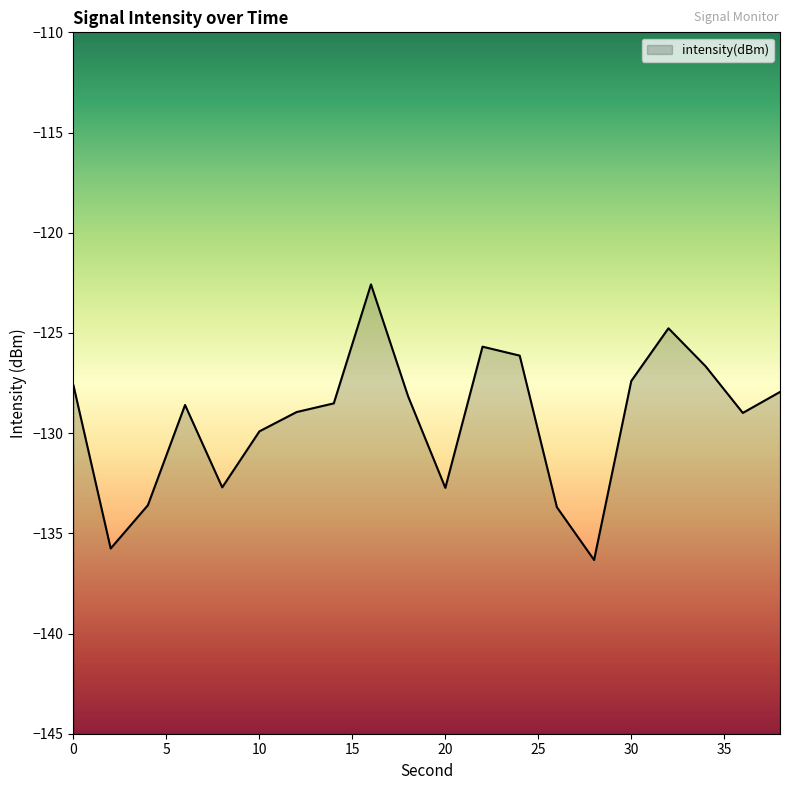

How many series are shown in this chart?

1